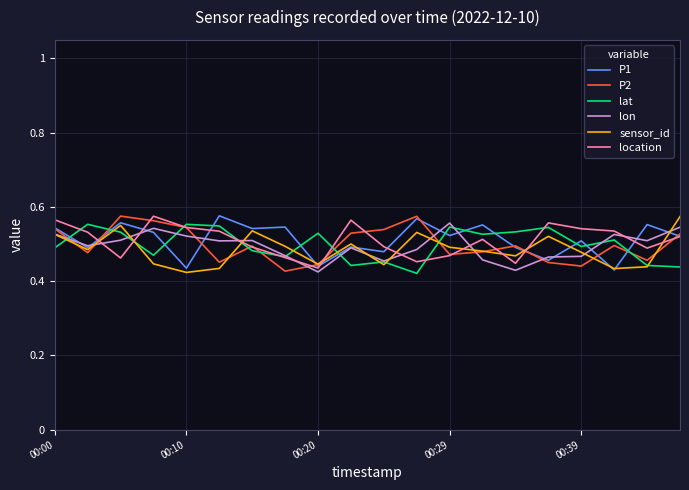

What is the difference between the second highest and second lowest values in the lon series?

0.1